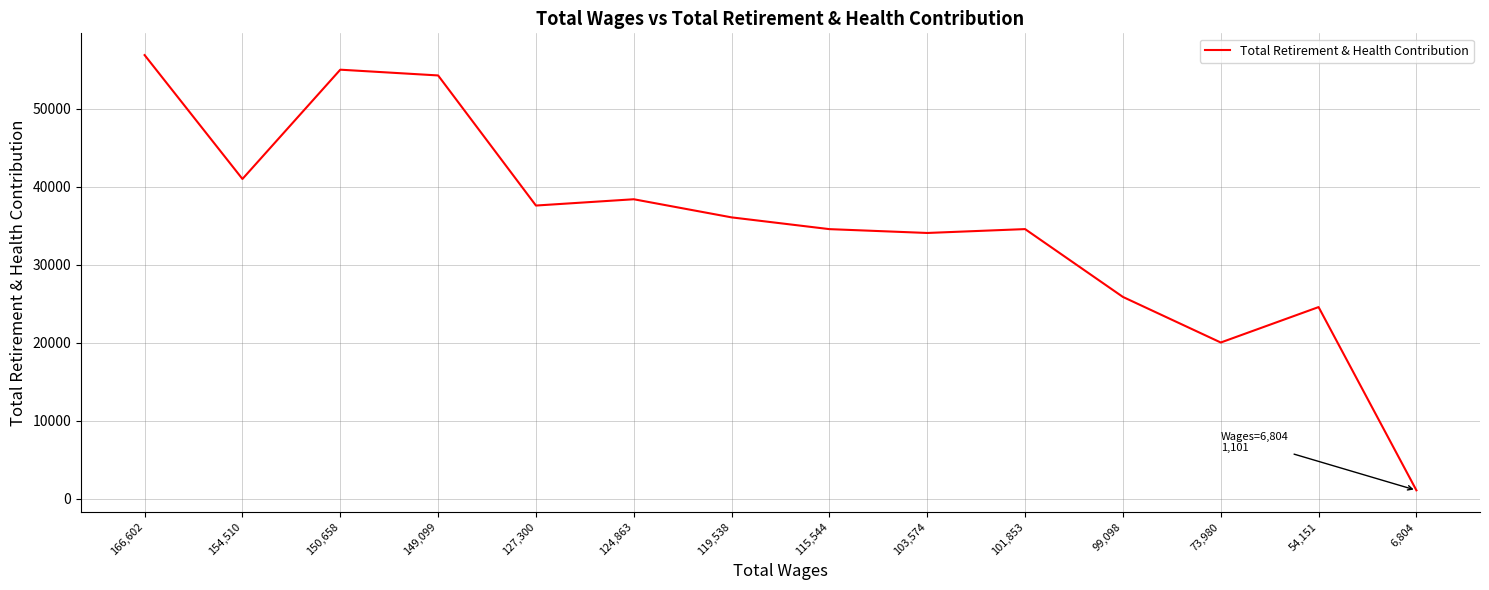

What is the sum of all values?

493965